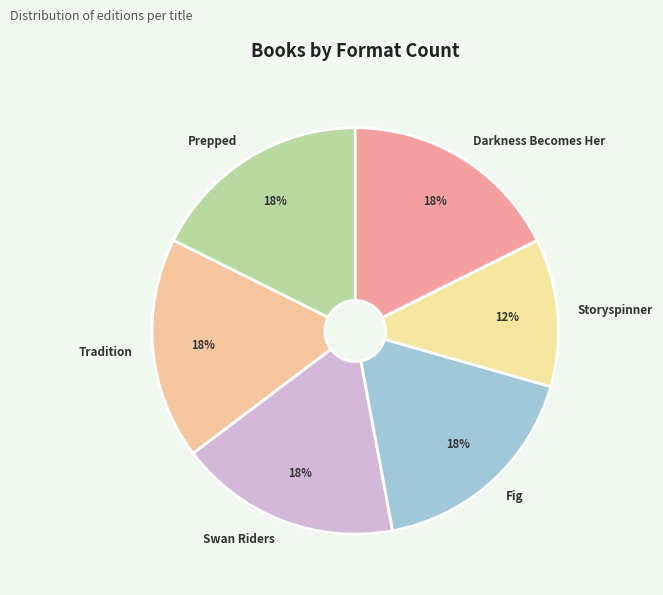

To the nearest percent, what is the difference between the Swan Riders and Storyspinner slice percentages?

6%